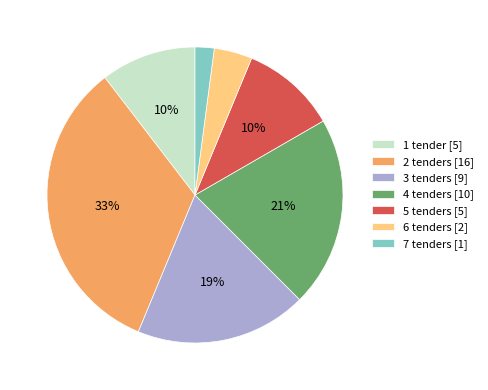

To the nearest percent, what percentage of the pie is 5 tenders?

10%